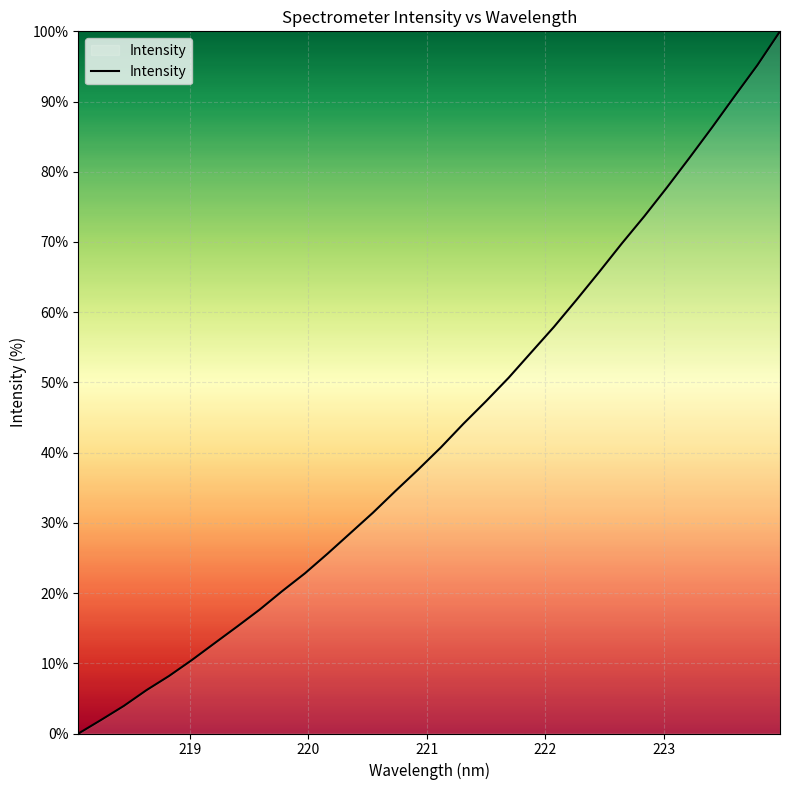

What is the maximum value shown in the chart?

100.0